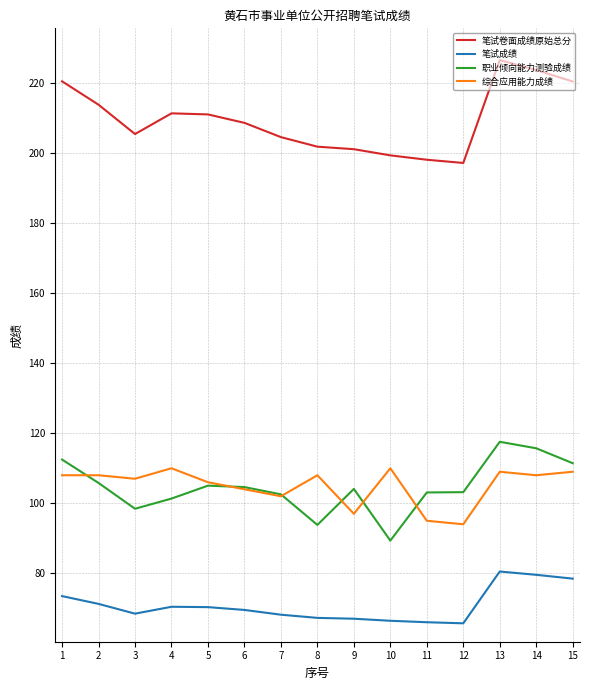

What is the average value of the 职业倾向能力测验成绩 series?

104.6